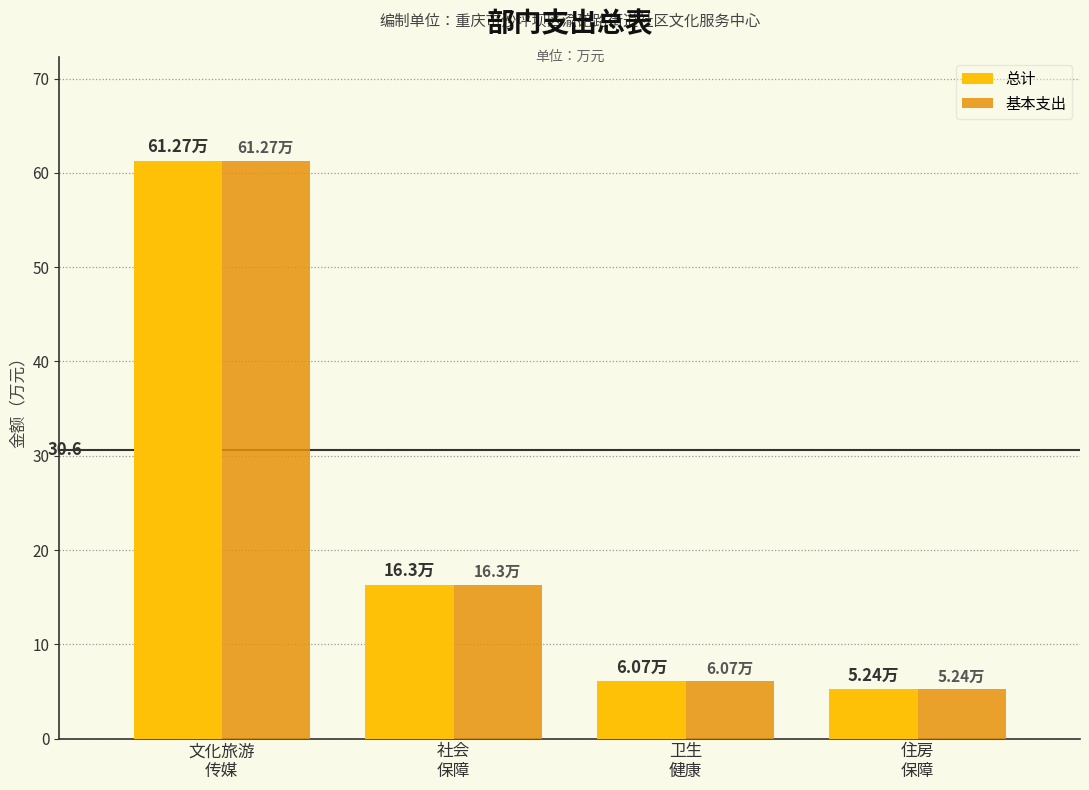

How many bars are there in each group?

2